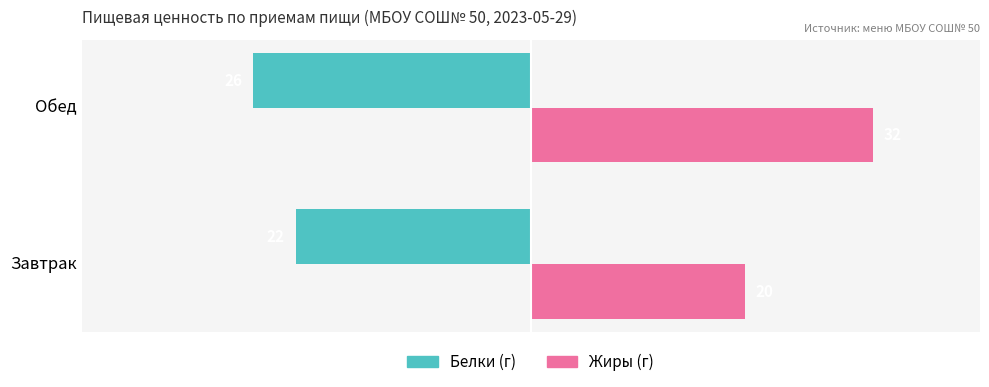

Between Завтрак and Обед, which series saw the biggest shift?

Жиры (г)